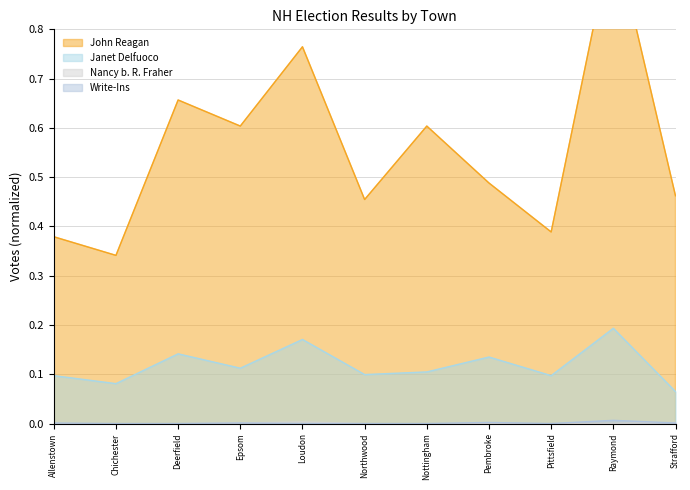

Reading left to right, what are all the values shown in this chart?

John Reagan: Allenstown=0.4	Chichester=0.3	Deerfield=0.7	Epsom=0.6	Loudon=0.8	Northwood=0.5	Nottingham=0.6	Pembroke=0.5	Pittsfield=0.4	Raymond=1.0	Strafford=0.5
Janet Delfuoco: Allenstown=0.1	Chichester=0.1	Deerfield=0.1	Epsom=0.1	Loudon=0.2	Northwood=0.1	Nottingham=0.1	Pembroke=0.1	Pittsfield=0.1	Raymond=0.2	Strafford=0.1
Nancy b. R. Fraher: Allenstown=0.0	Chichester=0.0	Deerfield=0.0	Epsom=0.0	Loudon=0.0	Northwood=0.0	Nottingham=0.0	Pembroke=0.0	Pittsfield=0.0	Raymond=0.0	Strafford=0.0
Write-Ins: Allenstown=0.0	Chichester=0.0	Deerfield=0.0	Epsom=0.0	Loudon=0.0	Northwood=0.0	Nottingham=0.0	Pembroke=0.0	Pittsfield=0.0	Raymond=0.0	Strafford=0.0